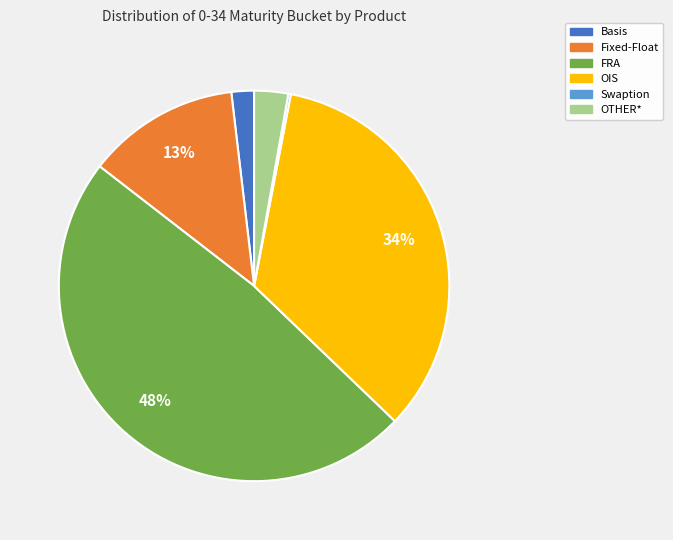

Which category has the biggest portion of the pie?

FRA